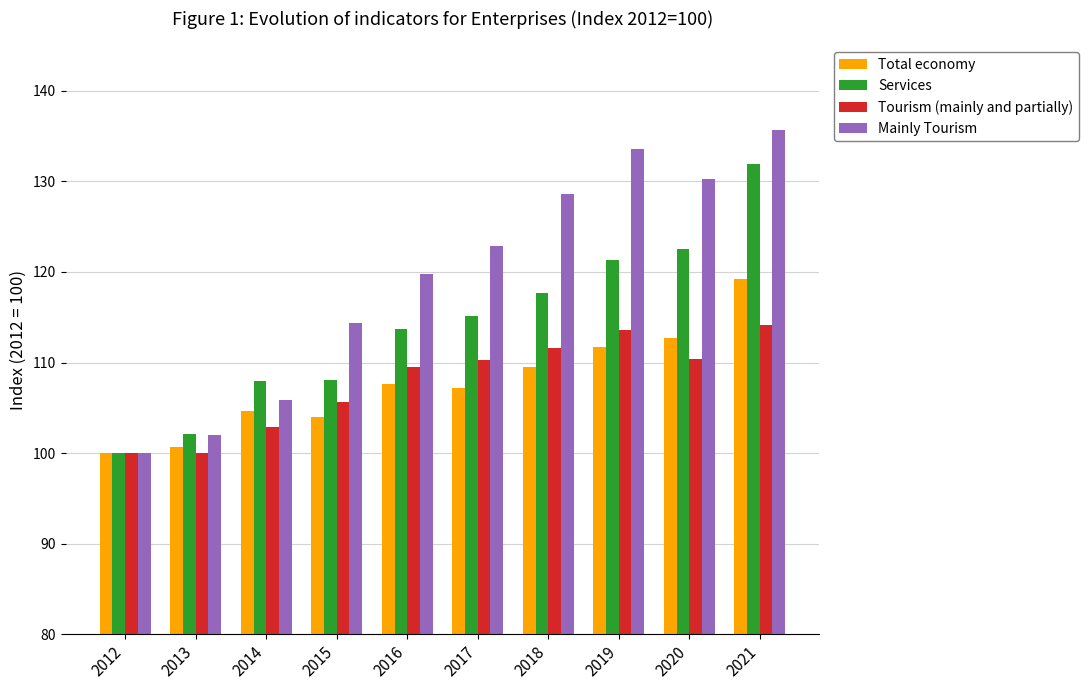

How many data points in Mainly Tourism are above 122?

5